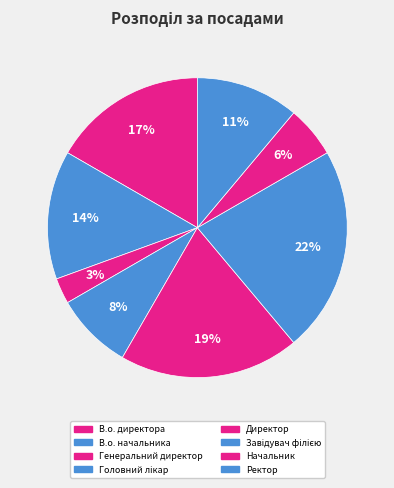

How many segments does this pie chart have?

8